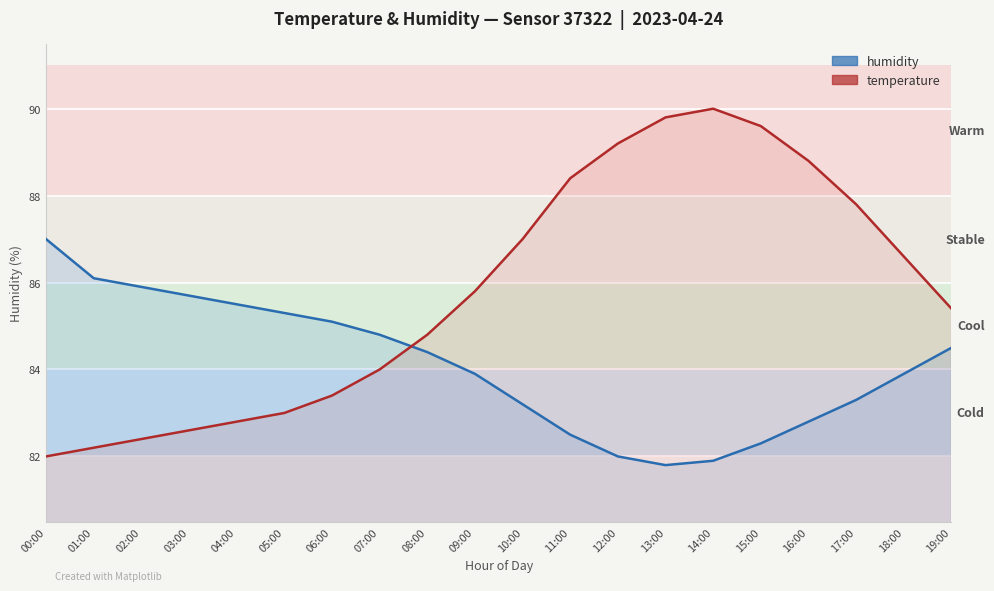

What is the sum of all humidity values?

1681.9